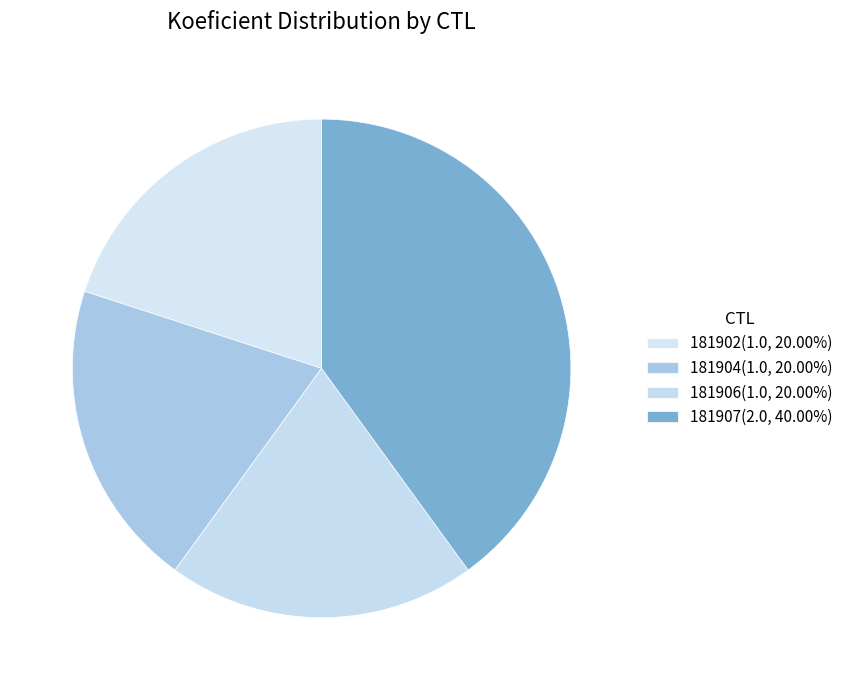

How many segments does this pie chart have?

4